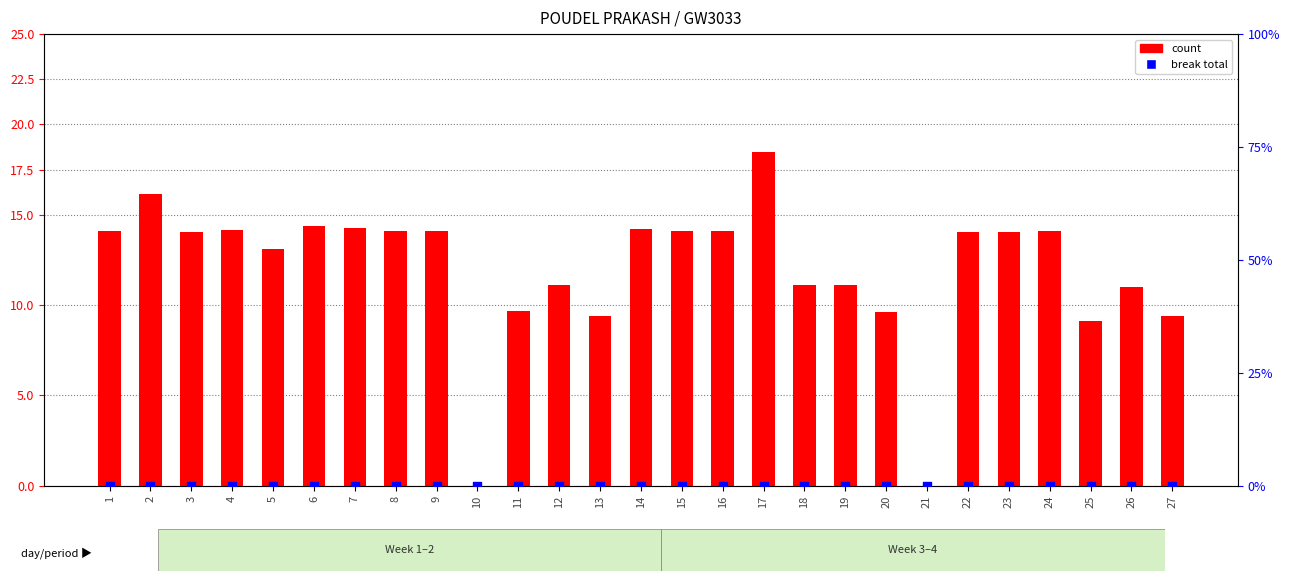

Which series contains the highest Y value?

count